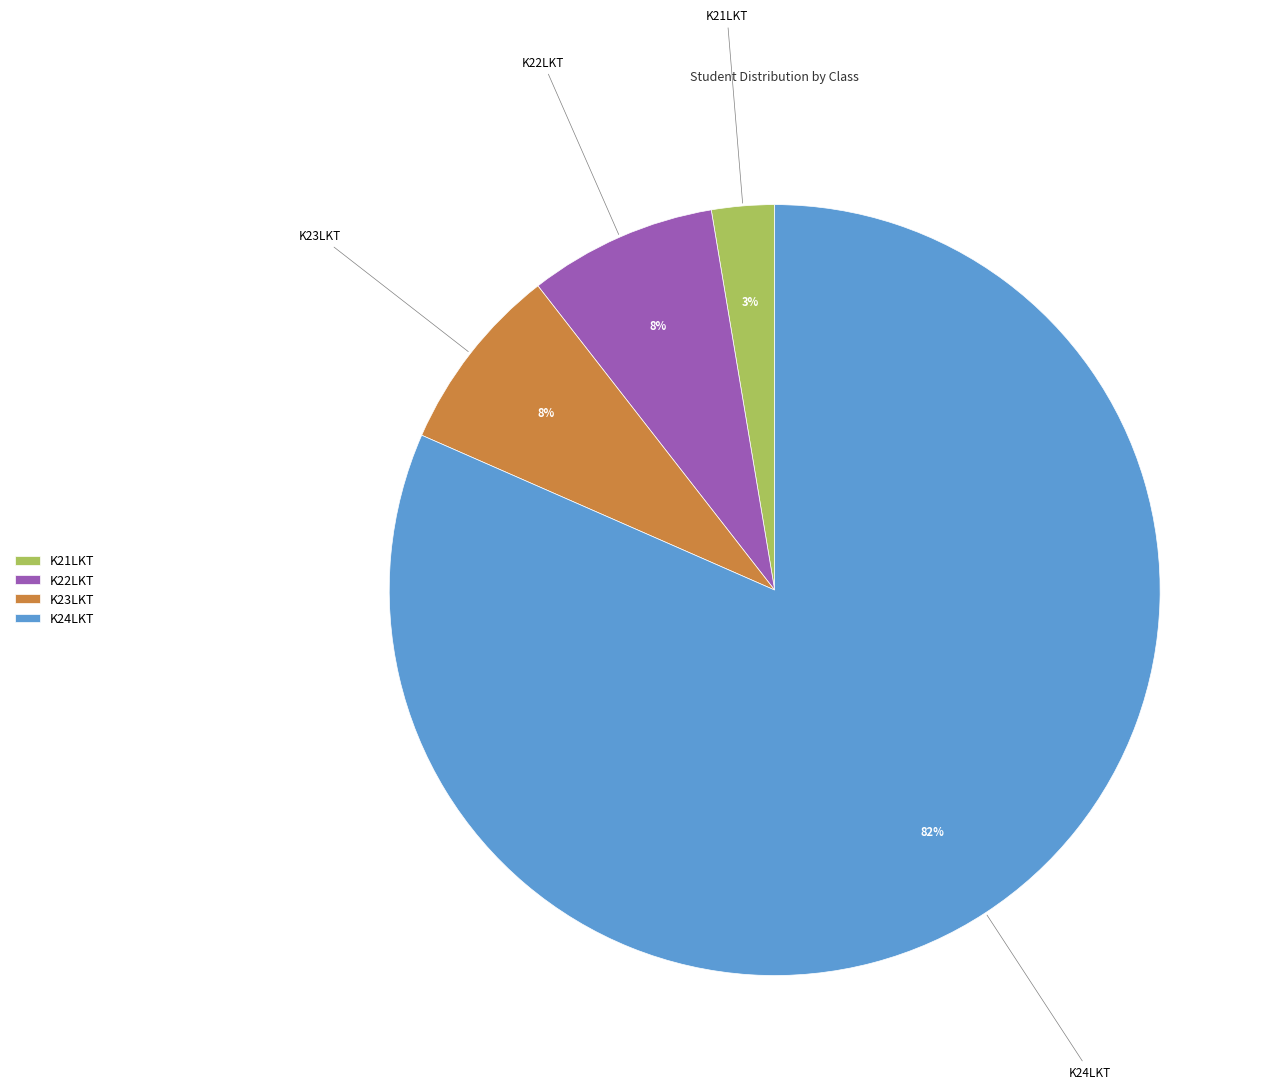

Do K24LKT and K21LKT together represent more than half of the pie?

Yes